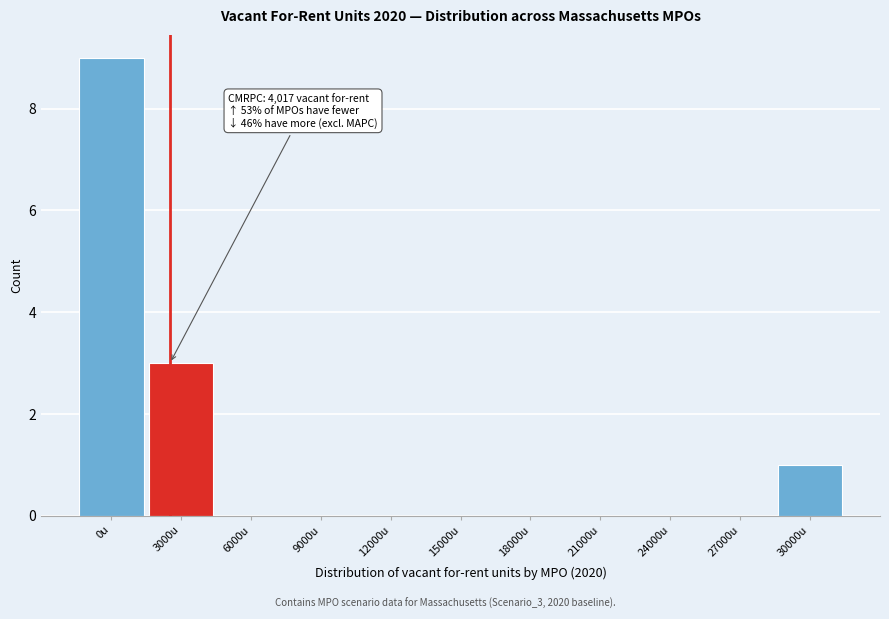

Reading right to left, transcribe all the data shown in this chart.

30000u=1	27000u=0	24000u=0	21000u=0	18000u=0	15000u=0	12000u=0	9000u=0	6000u=0	3000u=3	0u=9